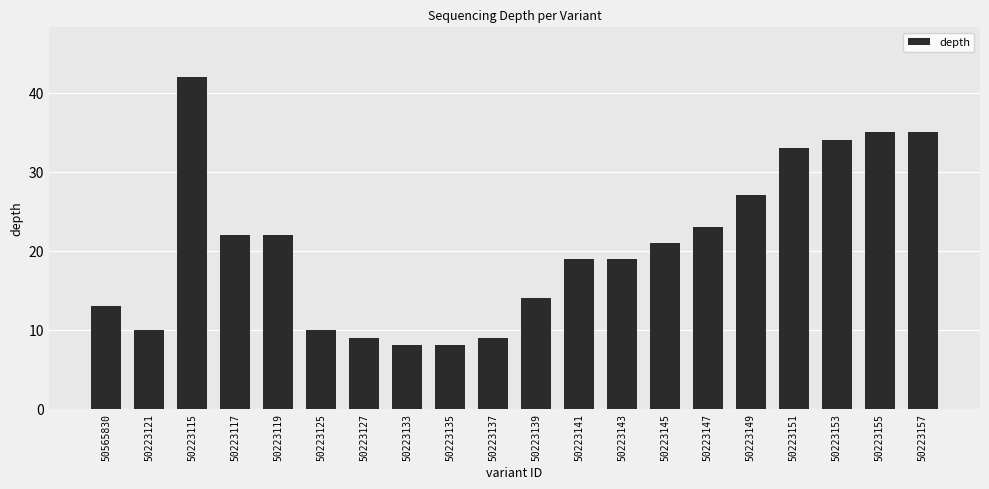

Count the number of data series in this chart.

1